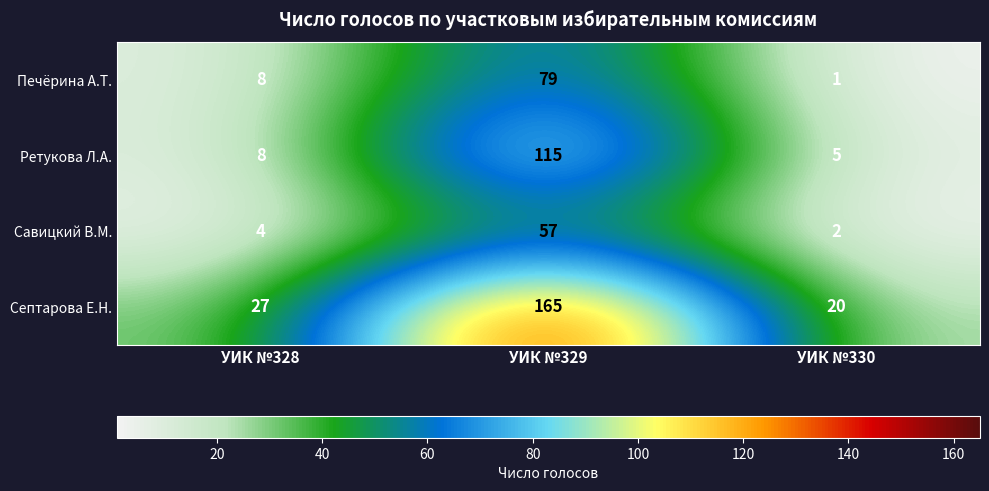

At УИК №329, list the series in order from smallest to largest.

Савицкий В.М., Печёрина А.Т., Ретукова Л.А., Септарова Е.Н.